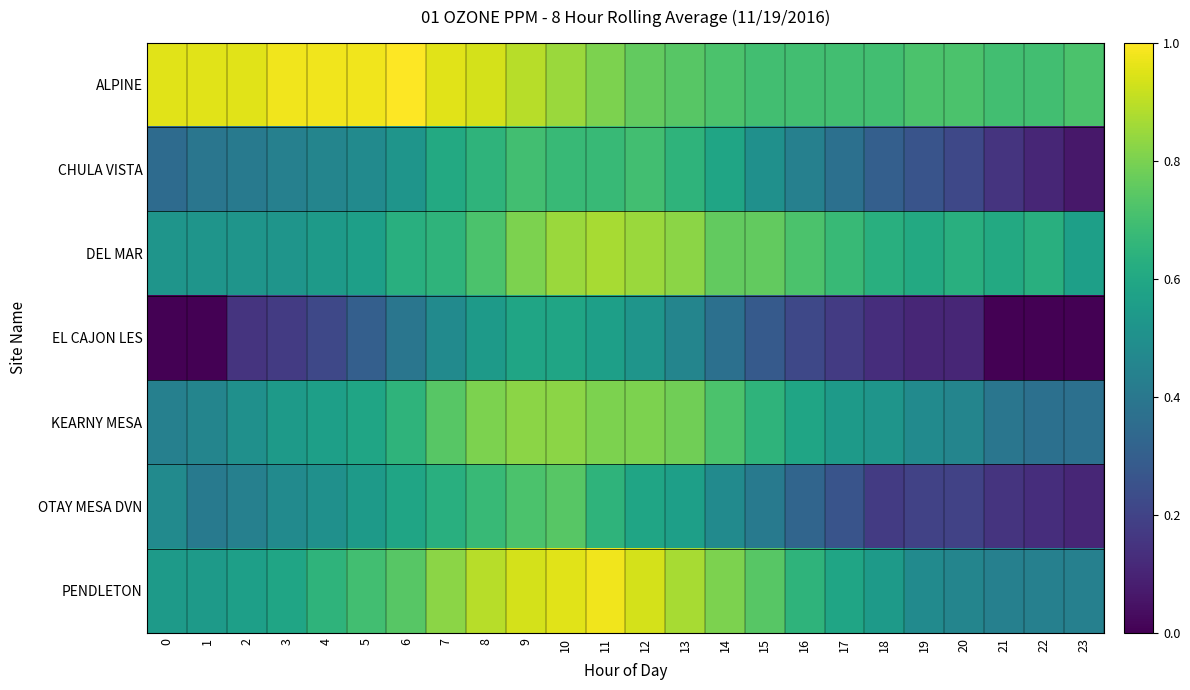

Which has a higher value, 18 or 13?

13